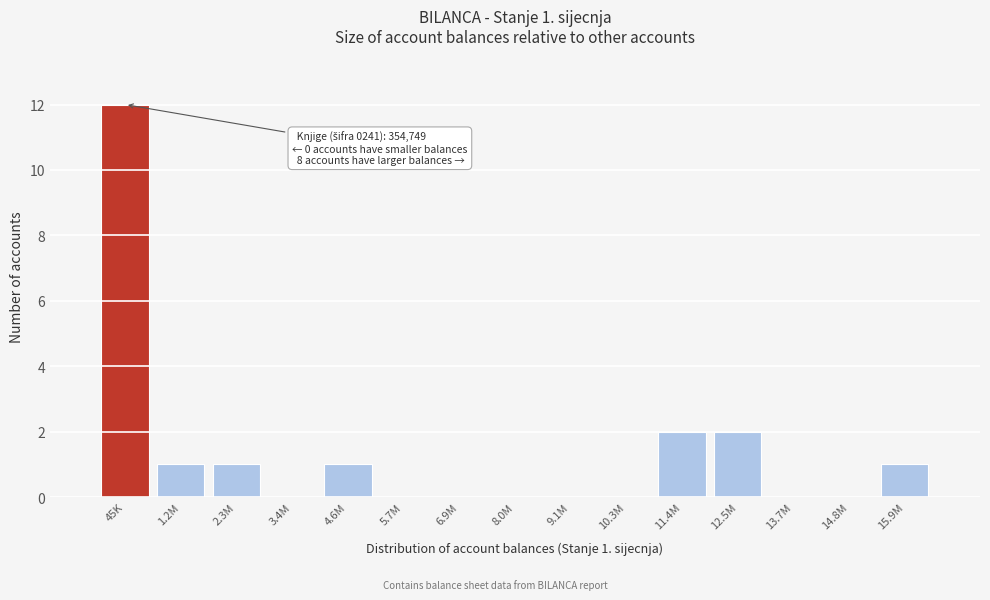

Reading left to right, transcribe all the data shown in this chart.

45K=12	1.2M=1	2.3M=1	3.4M=0	4.6M=1	5.7M=0	6.9M=0	8.0M=0	9.1M=0	10.3M=0	11.4M=2	12.5M=2	13.7M=0	14.8M=0	15.9M=1